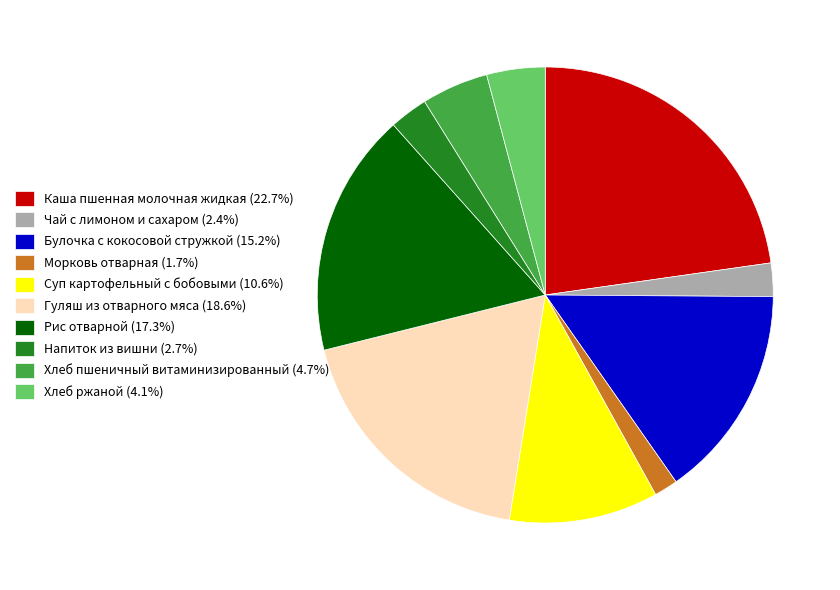

Which has a higher value, Хлеб пшеничный витаминизированный or Напиток из вишни?

Хлеб пшеничный витаминизированный